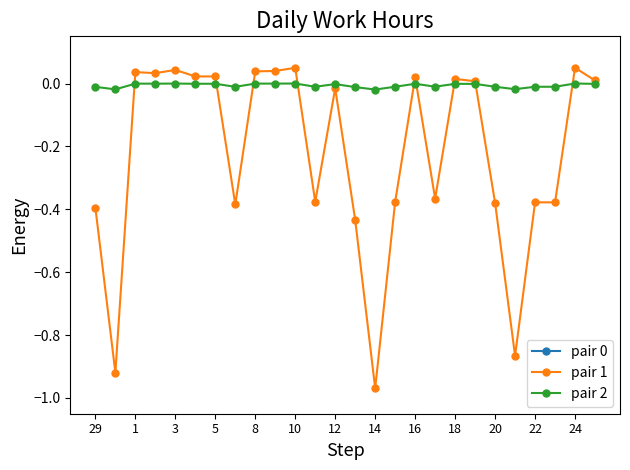

In pair 1, how many points are higher than both neighbors (excluding endpoints)?

7